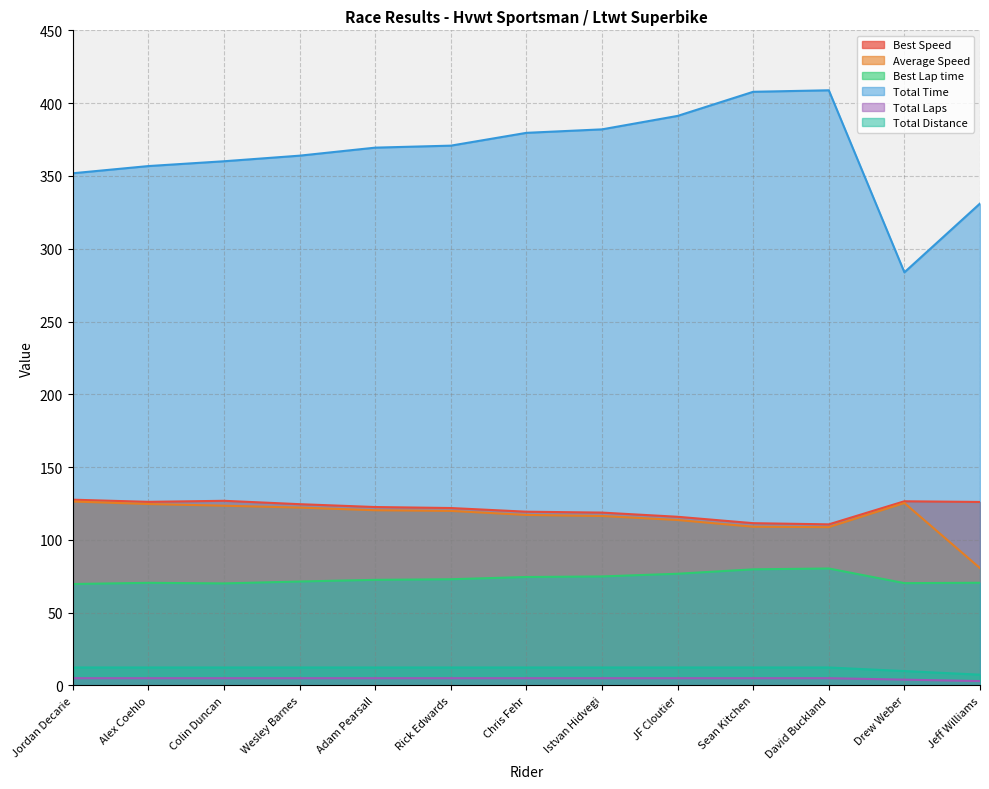

The Total Laps series shows 7.0 at JF Cloutier. True or false?

False